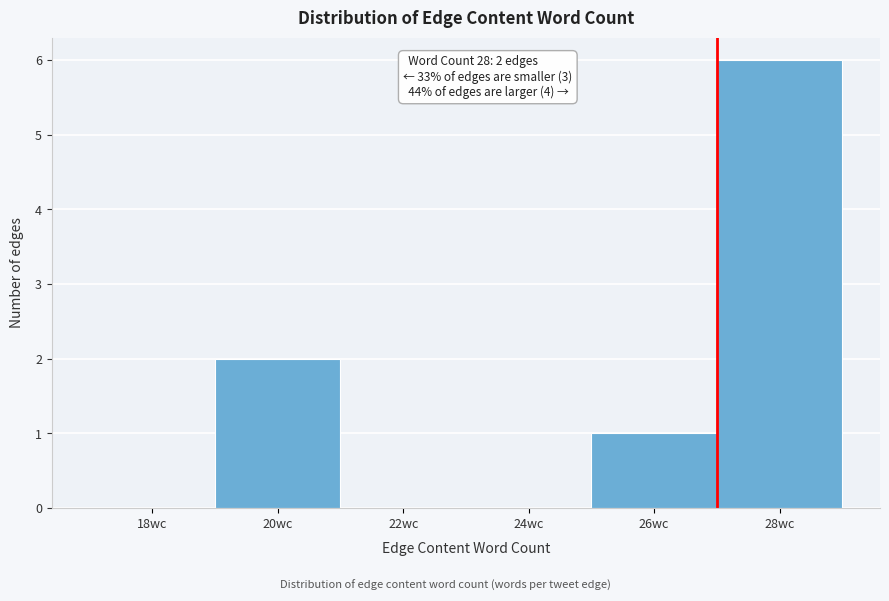

Reading right to left, extract all data points from this chart.

28wc=6	26wc=1	24wc=0	22wc=0	20wc=2	18wc=0